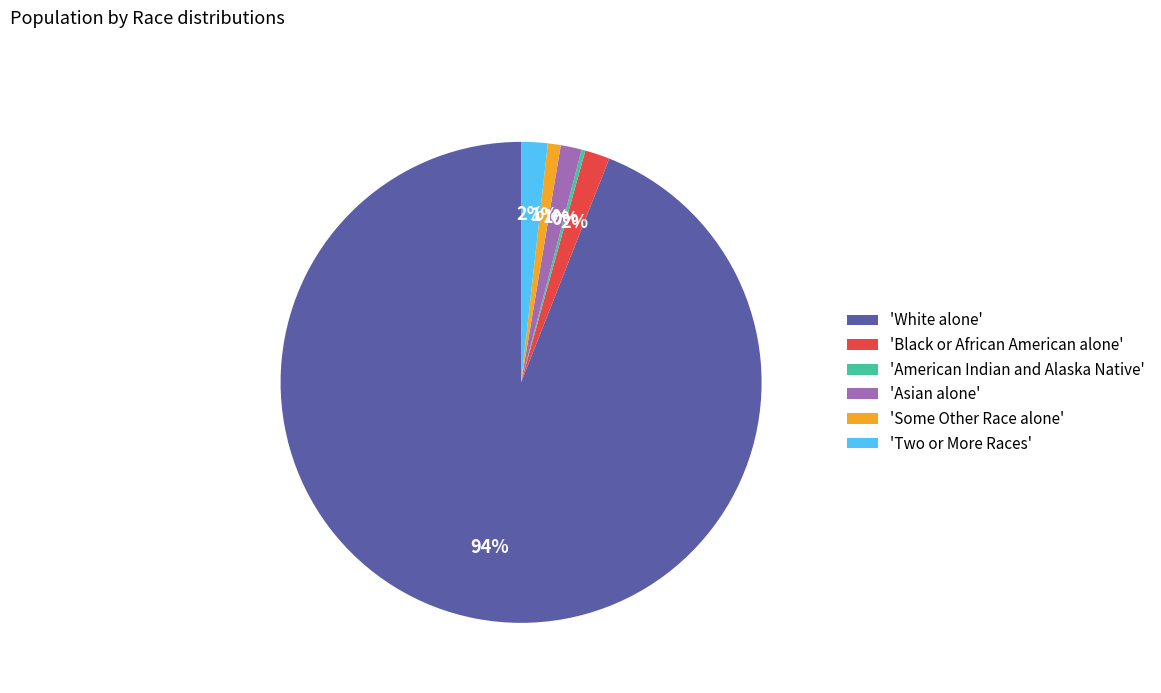

To the nearest percent, what percentage of the pie is 'Two or More Races'?

2%